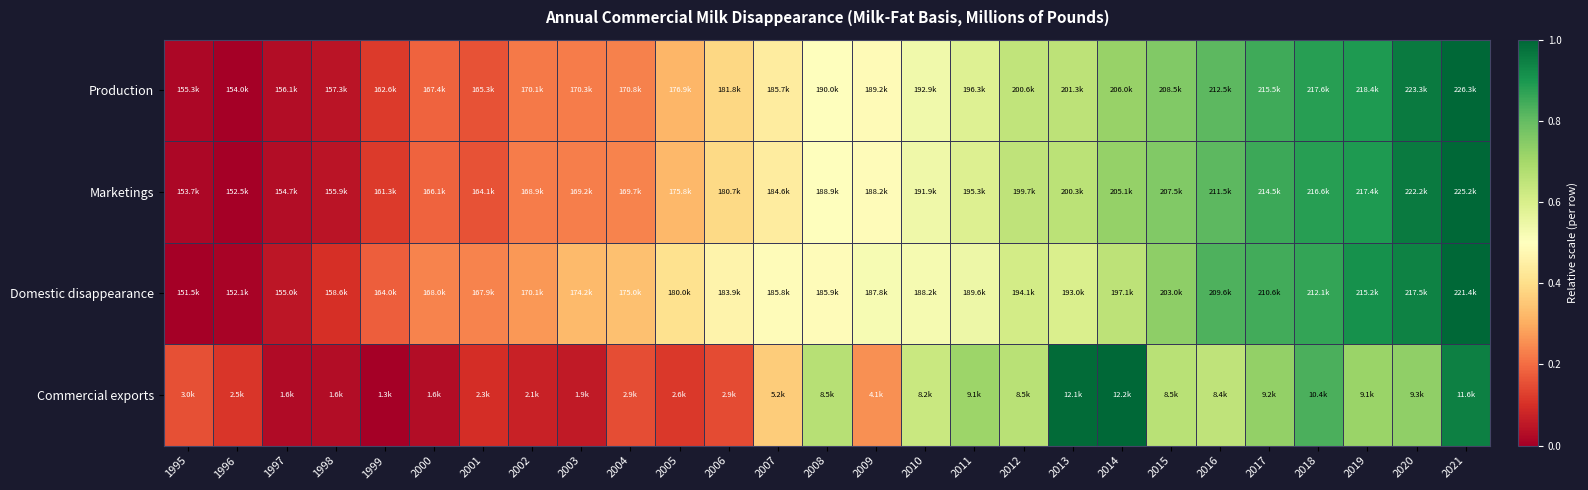

Which label corresponds to the smallest value in the chart?

1996